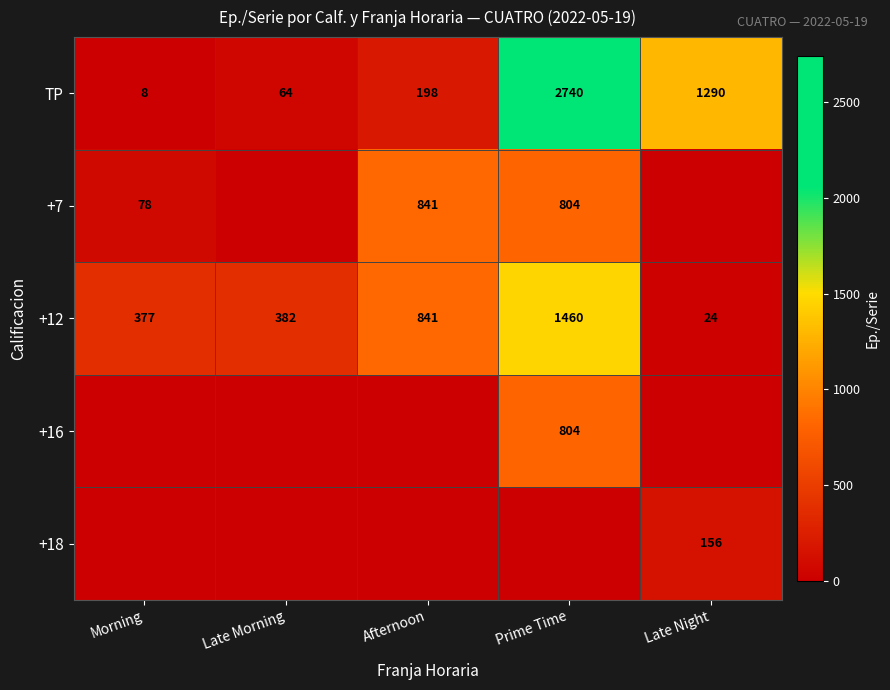

The value of +12 at Late Morning is 240. True or false?

False